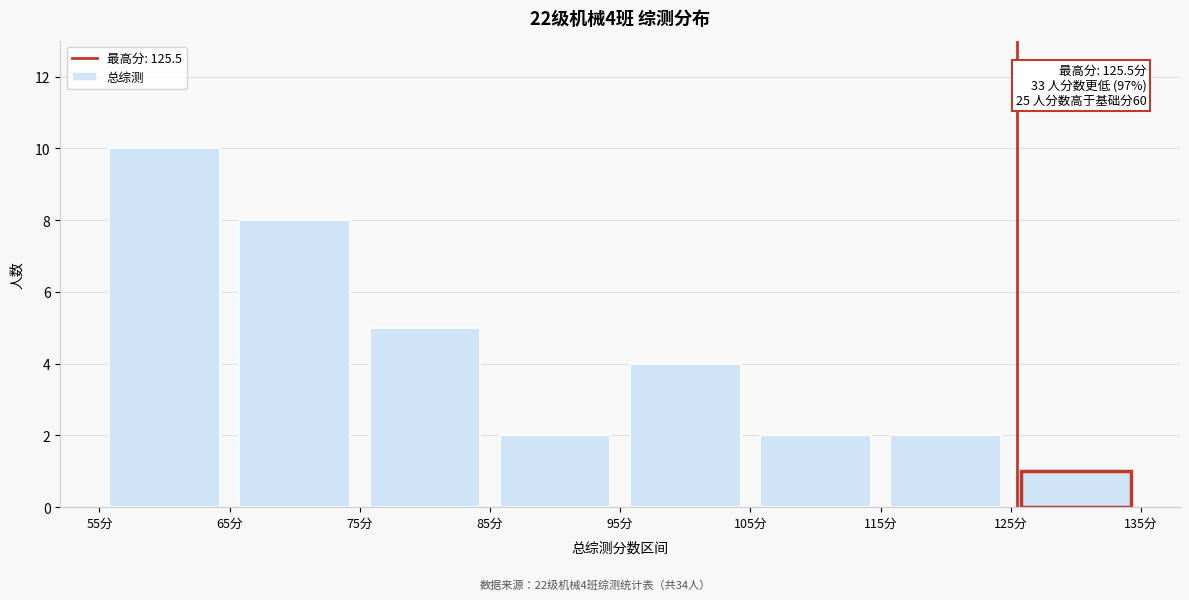

Over which range of the x-axis is the bar tallest?

55 to 65